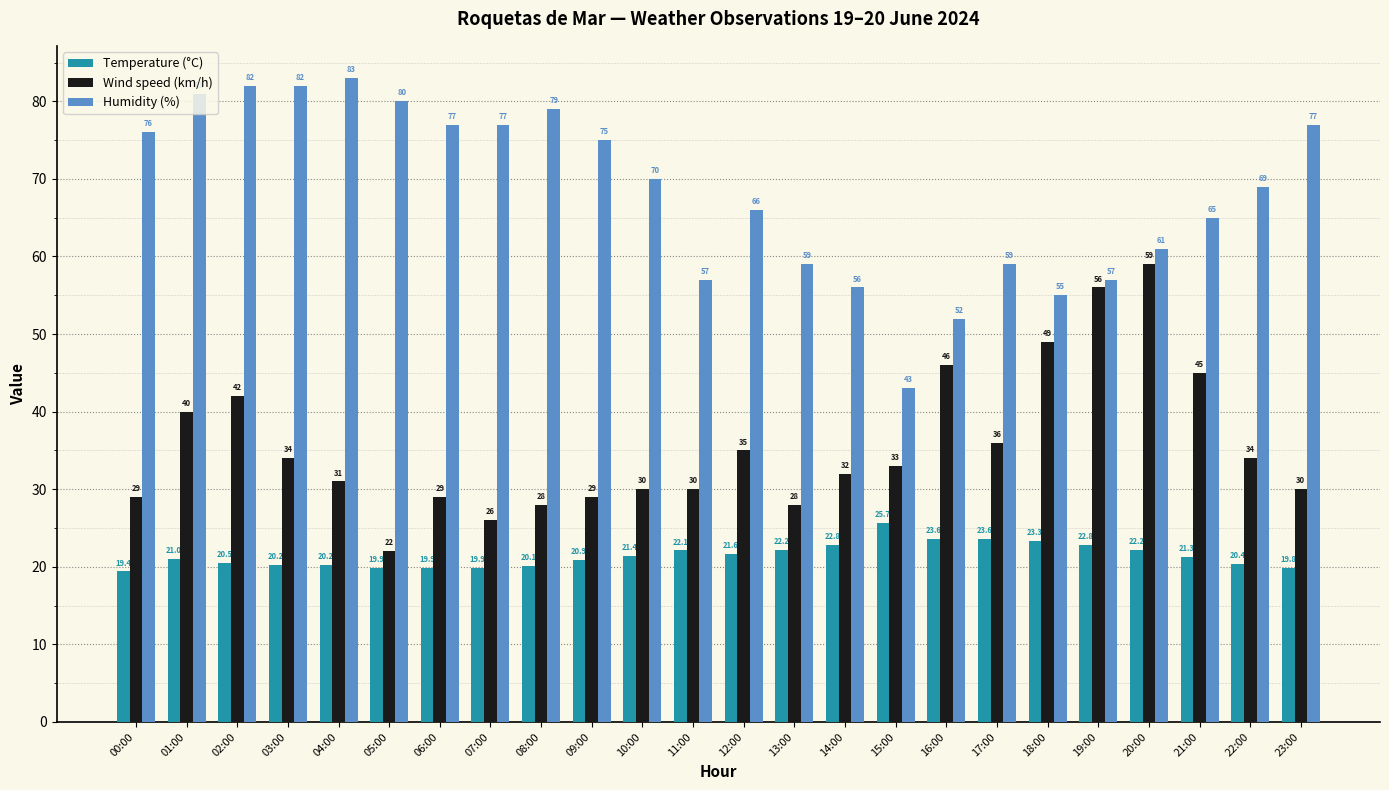

What is the label of the 11th bar from the right?

13:00